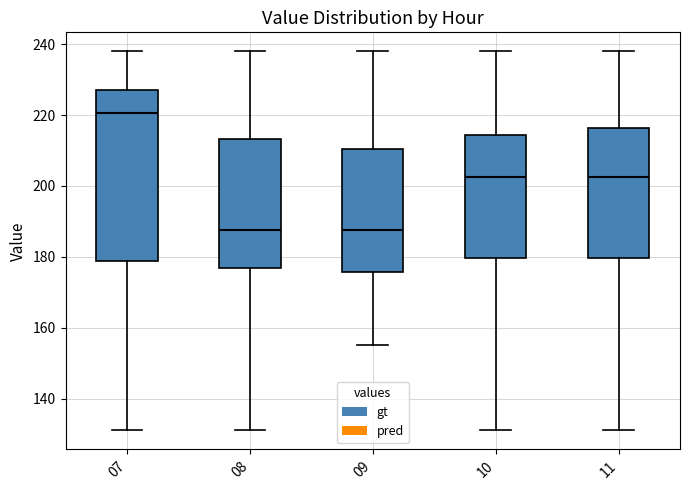

Comparing the boxes themselves (not the whiskers), which one is the tallest?

07